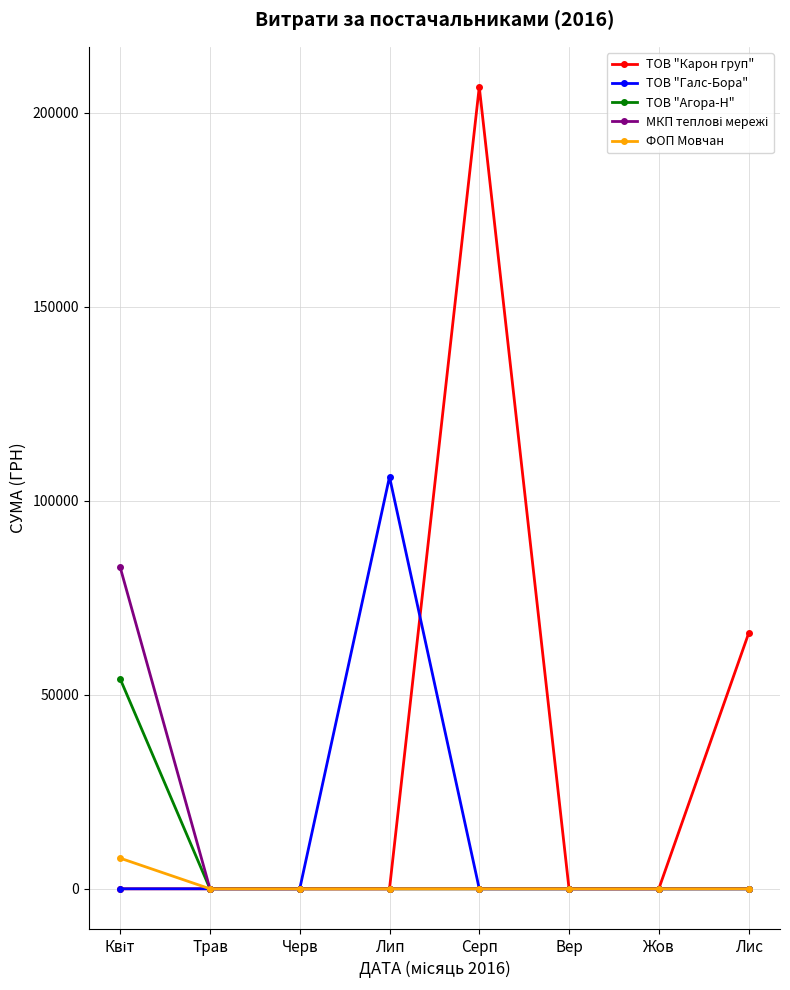

Count the number of data series in this chart.

5